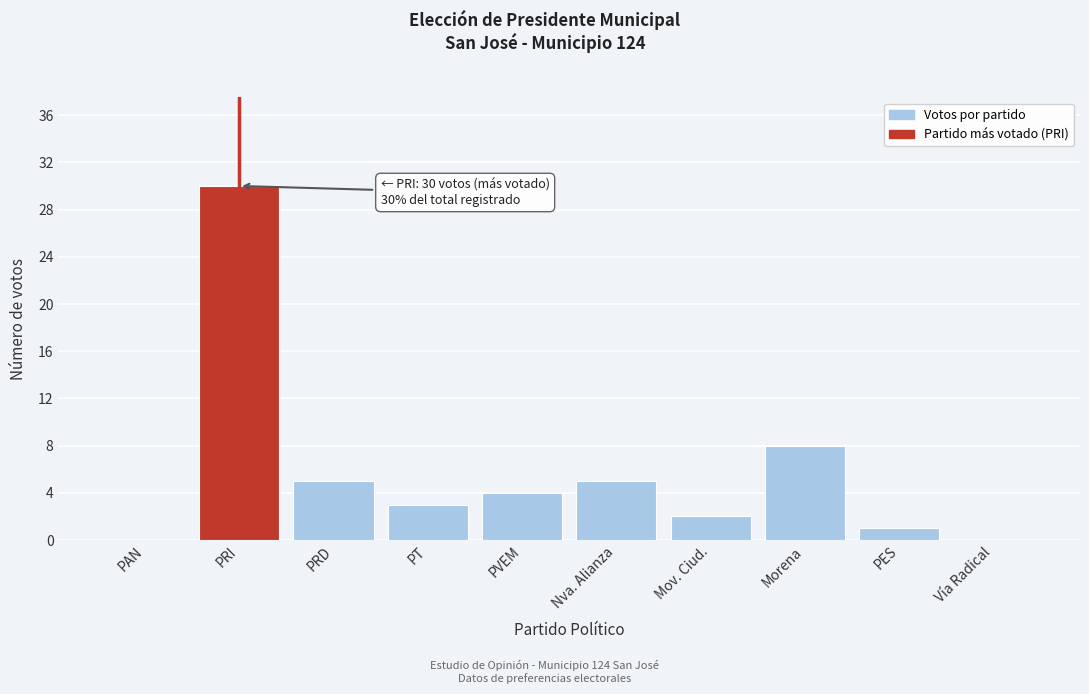

Reading left to right, what are all the values shown in this chart?

PAN=0	PRI=30	PRD=5	PT=3	PVEM=4	Nva. Alianza=5	Mov. Ciud.=2	Morena=8	PES=1	Vía Radical=0